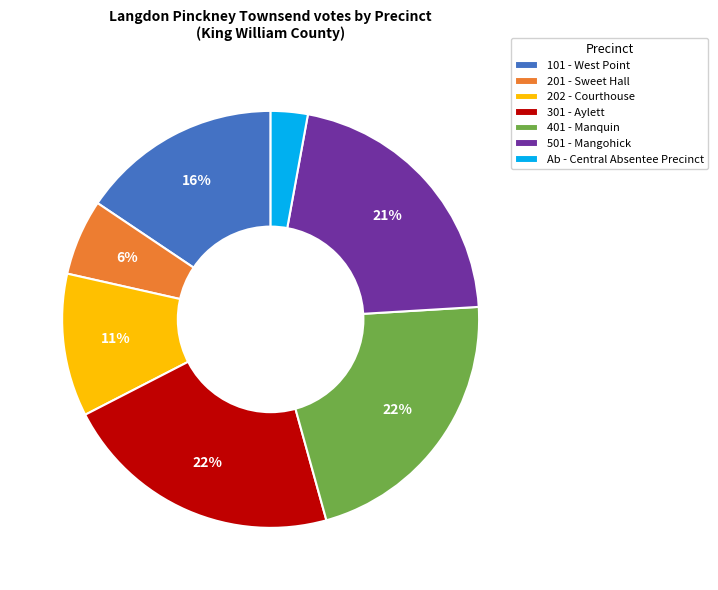

The Ab - Central Absentee Precinct slice represents 13% of the pie. True or false?

False